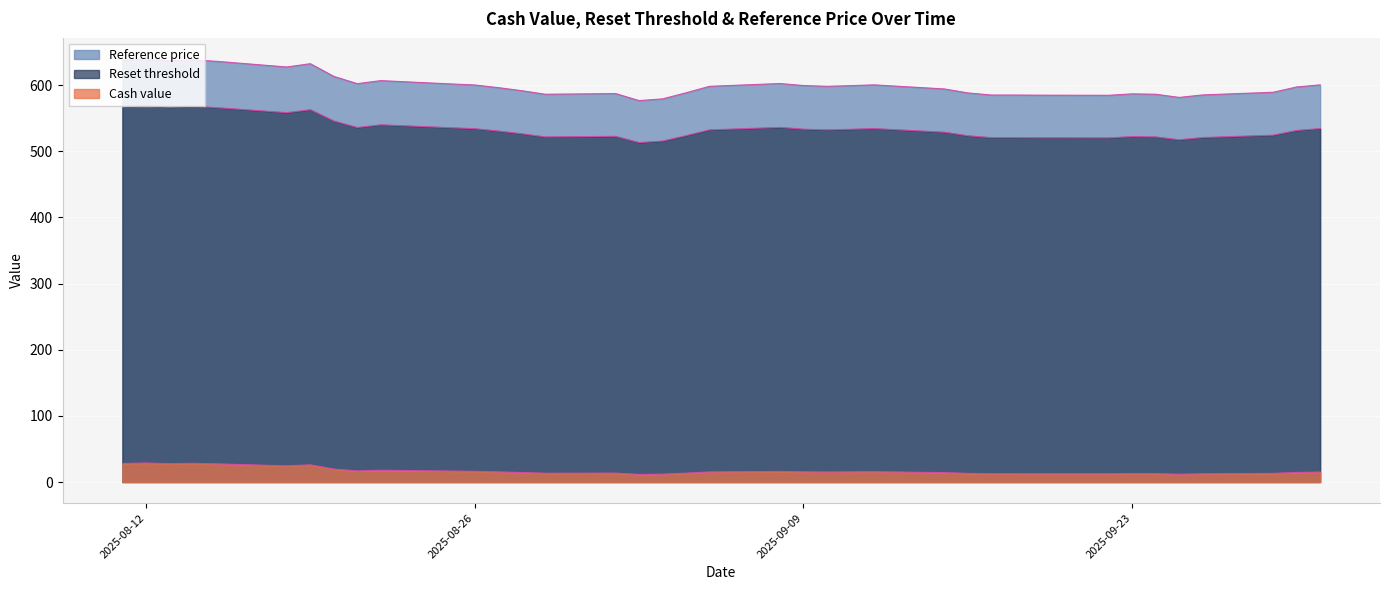

What is the lowest value of the Cash value series?

11.5